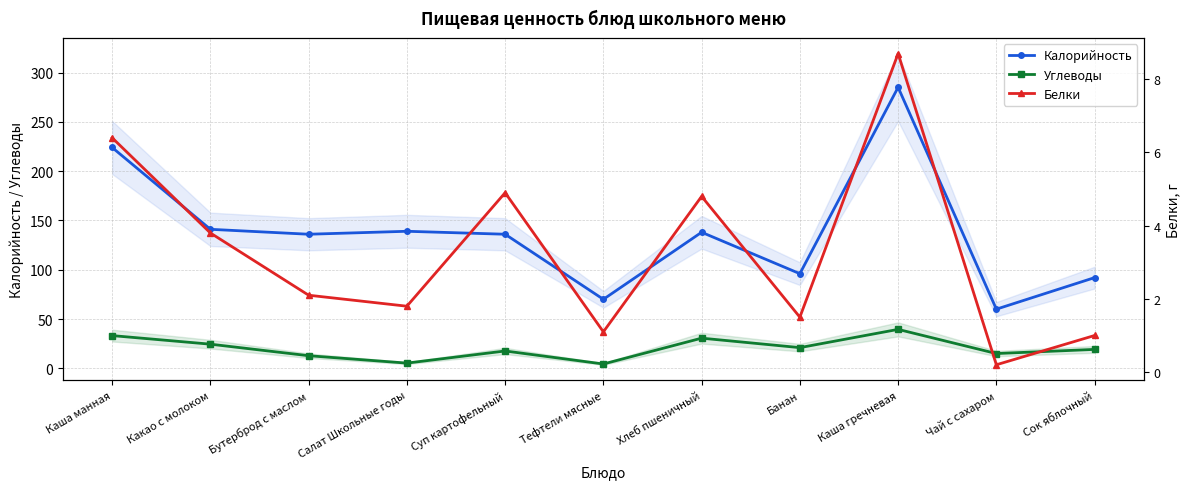

Reading right to left, list all the values displayed in this chart.

Калорийность: Сок яблочный=92.0	Чай с сахаром=60.0	Каша гречневая=285.0	Банан=96.0	Хлеб пшеничный=138.0	Тефтели мясные=70.0	Суп картофельный=136.0	Салат Школьные годы=139.0	Бутерброд с маслом=136.0	Какао с молоком=141.0	Каша манная=224.0
Углеводы: Сок яблочный=19.2	Чай с сахаром=15.0	Каша гречневая=39.5	Банан=21.0	Хлеб пшеничный=30.6	Тефтели мясные=4.4	Суп картофельный=17.6	Салат Школьные годы=5.3	Бутерброд с маслом=12.8	Какао с молоком=24.5	Каша манная=33.2
Белки: Сок яблочный=1.0	Чай с сахаром=0.2	Каша гречневая=8.7	Банан=1.5	Хлеб пшеничный=4.8	Тефтели мясные=1.1	Суп картофельный=4.9	Салат Школьные годы=1.8	Бутерброд с маслом=2.1	Какао с молоком=3.8	Каша манная=6.4